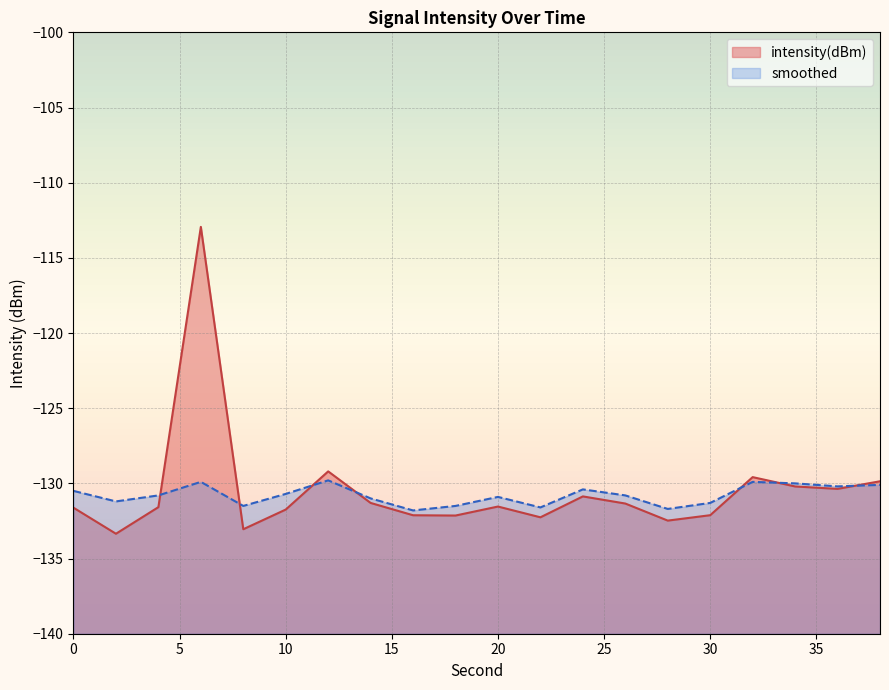

Which series changed the most between 2 and 20?

intensity(dBm)